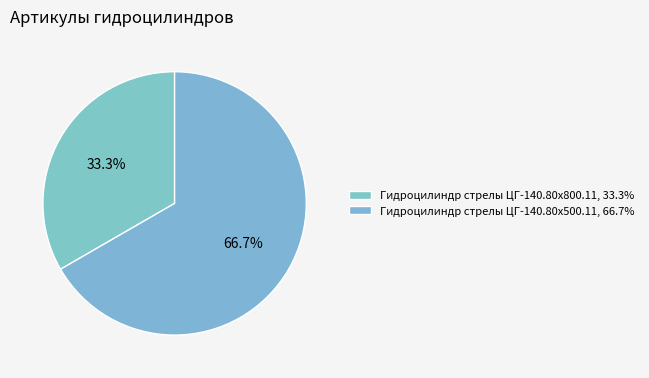

How many slices are in this pie chart?

2